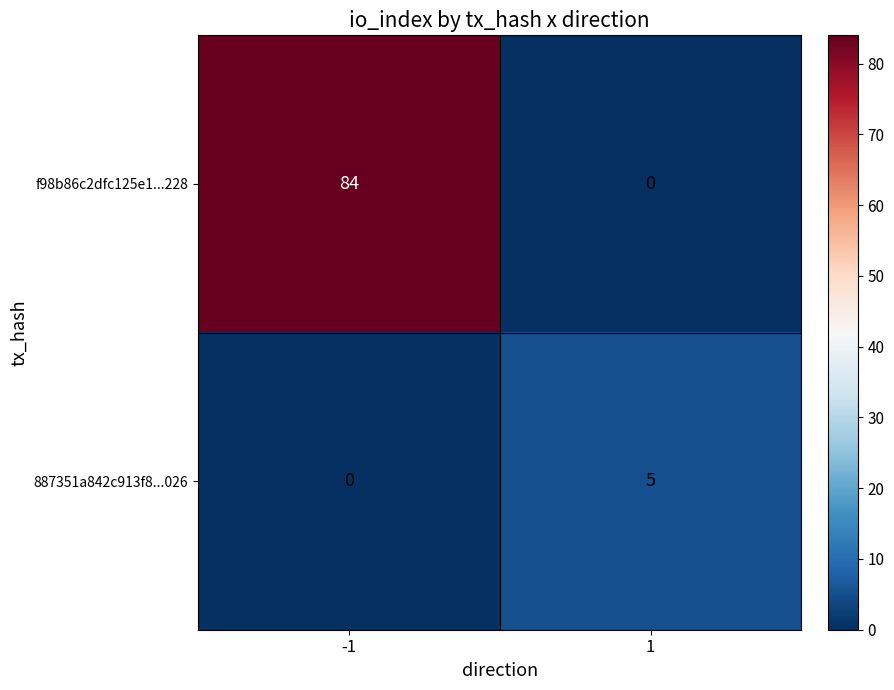

Between -1 and 1, which series saw the biggest shift?

f98b86c2dfc125e1...228